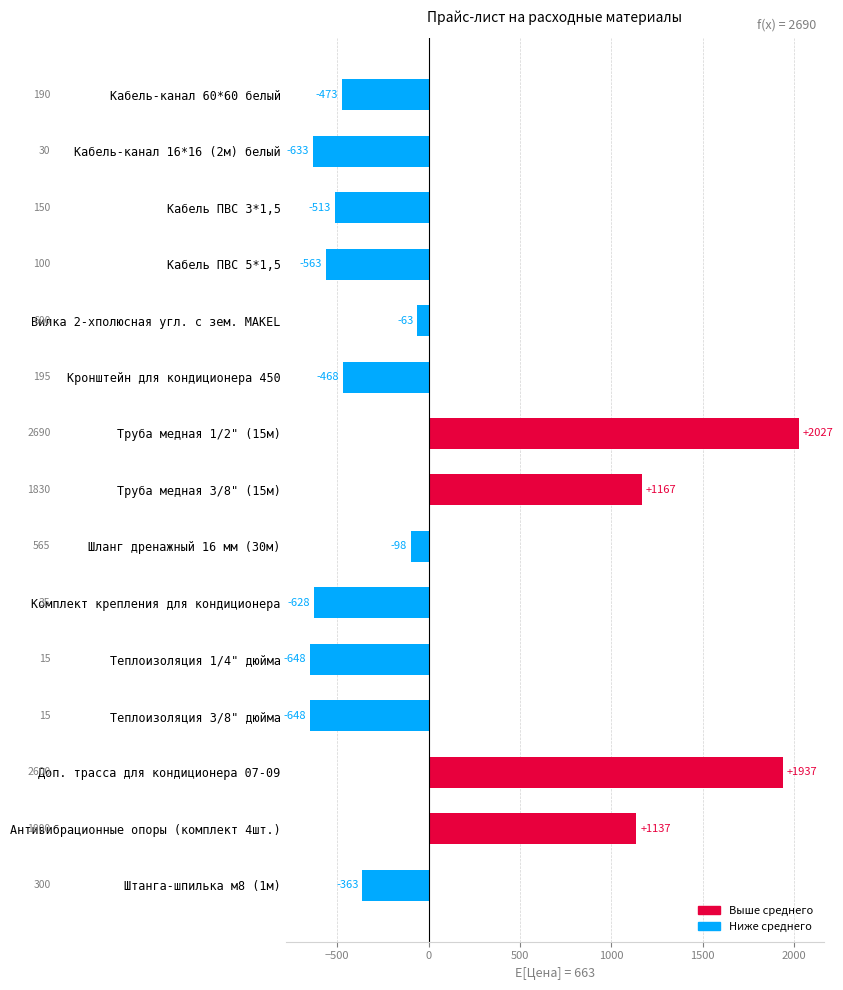

How many data points are less than -468?

7